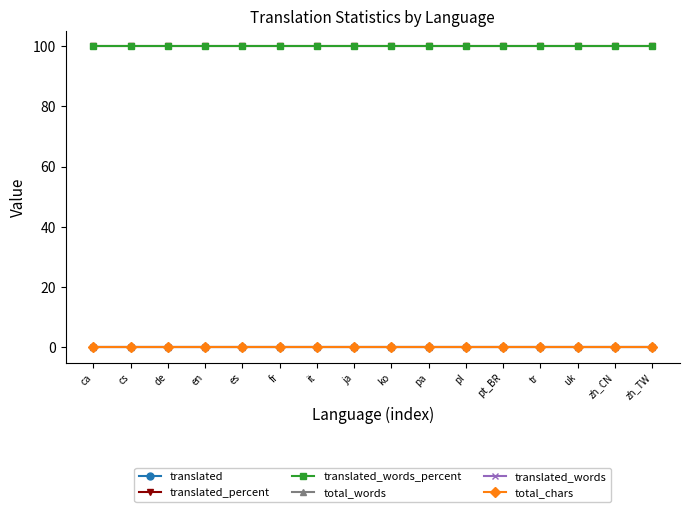

At which category does the chart reach its peak across all series?

ca